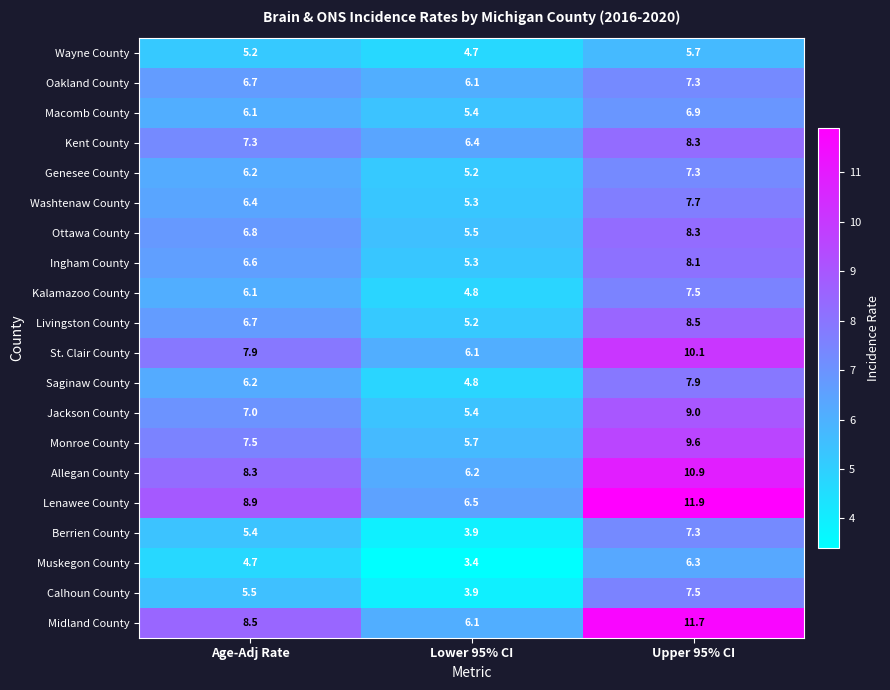

What is the difference between the second highest and minimum values in the Lenawee County series?

2.4